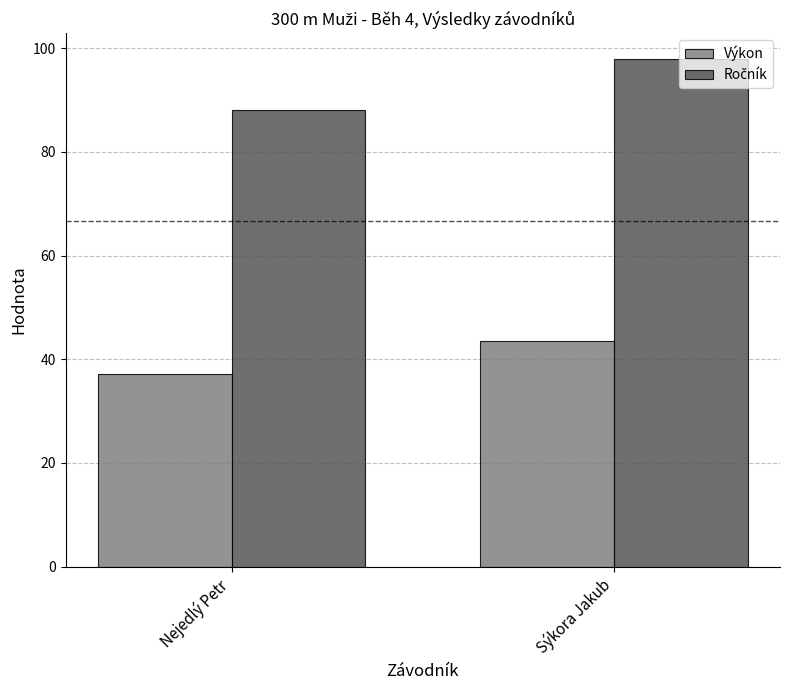

What is the value of the Výkon bar at the 1st from the left?

37.2